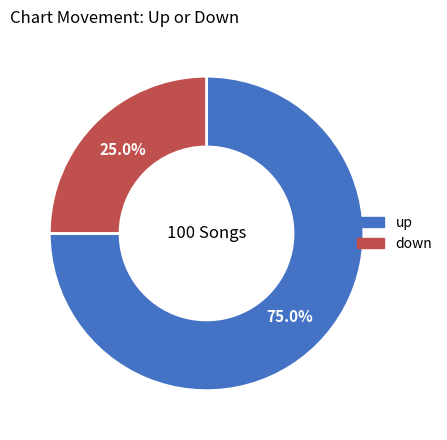

How many segments does this pie chart have?

2